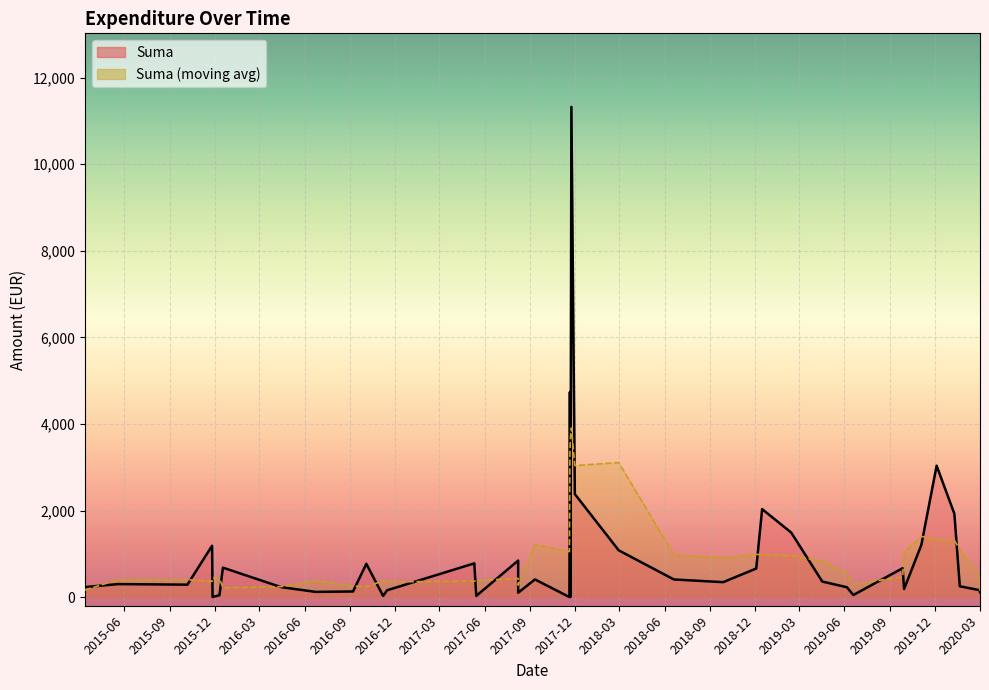

Which series changed the most between 2016-06-23 and 2016-11-15?

Suma